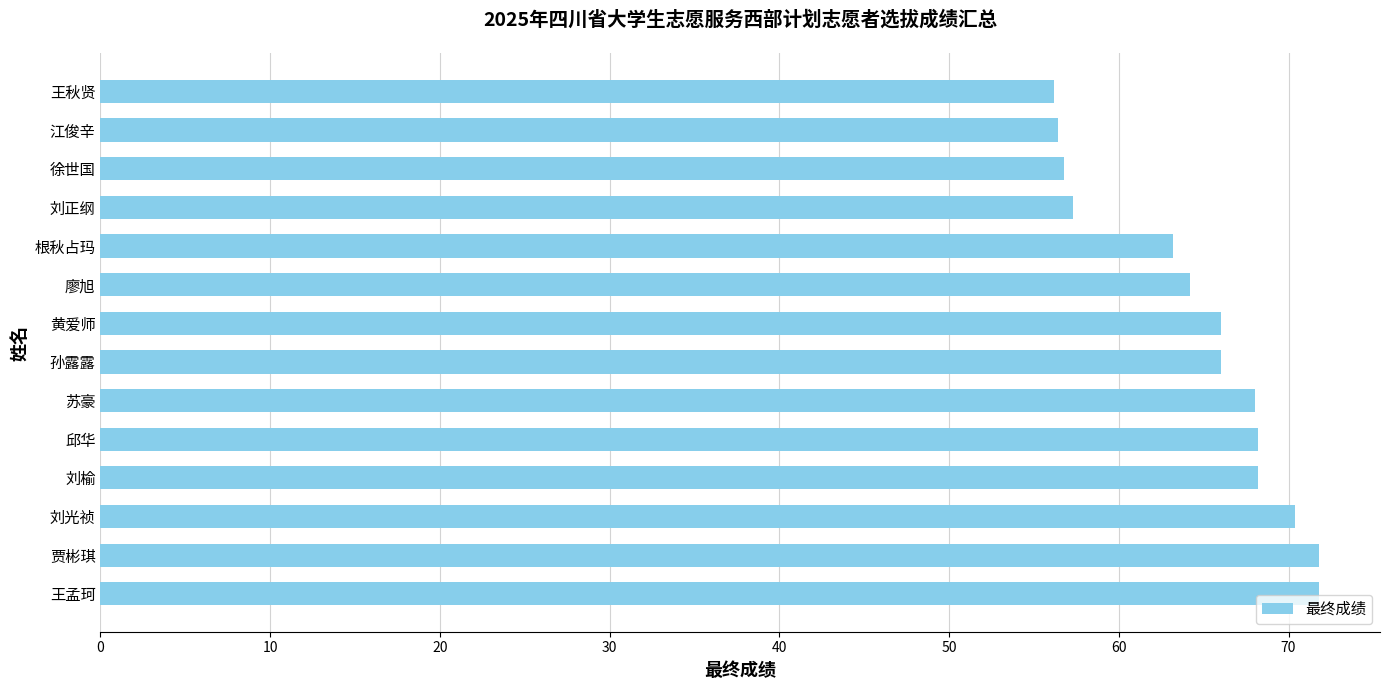

Between 王孟珂 and 廖旭, which is larger?

王孟珂